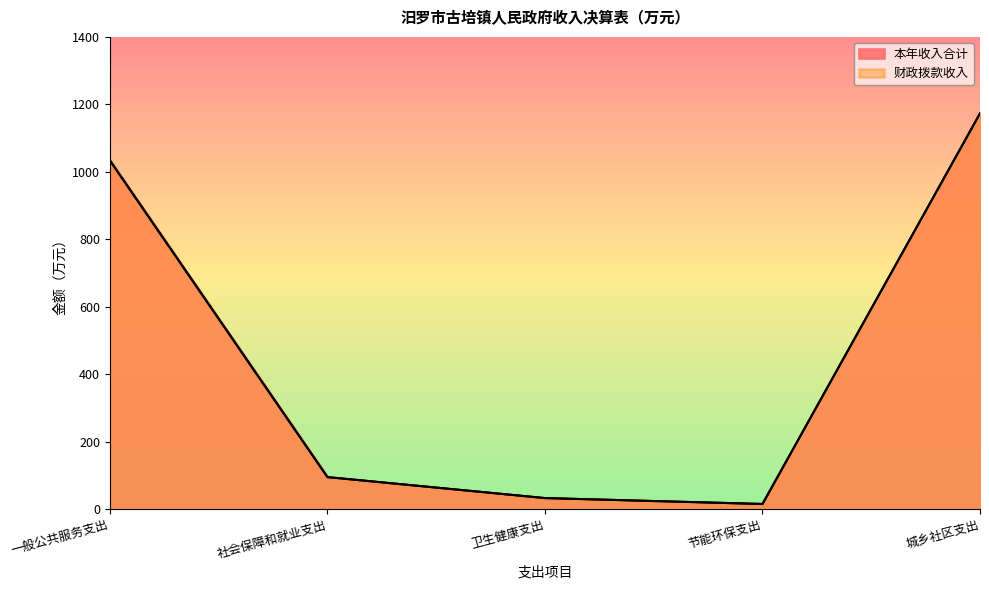

What is the label of the 1st point from the right?

城乡社区支出